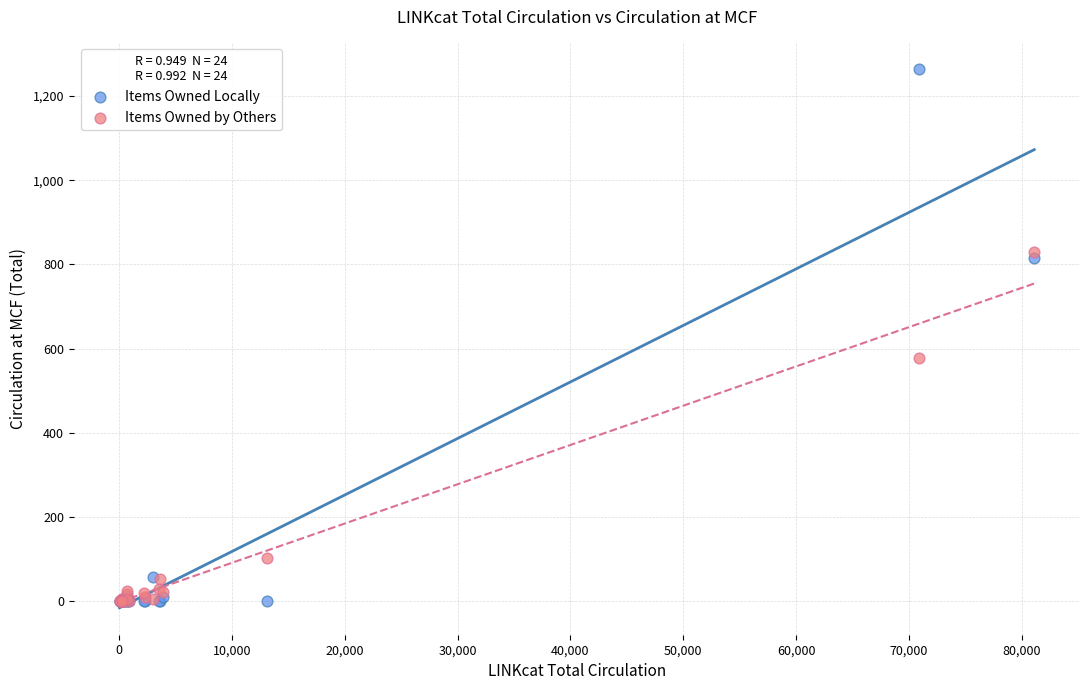

In the Items Owned by Others series, what Y value is closest to 415?

577